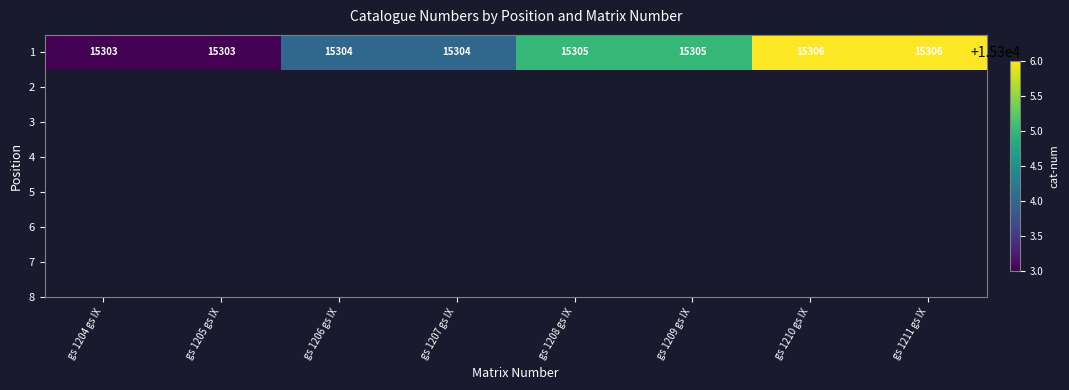

What is the approximate value at gs 1207 gs IX?

15304